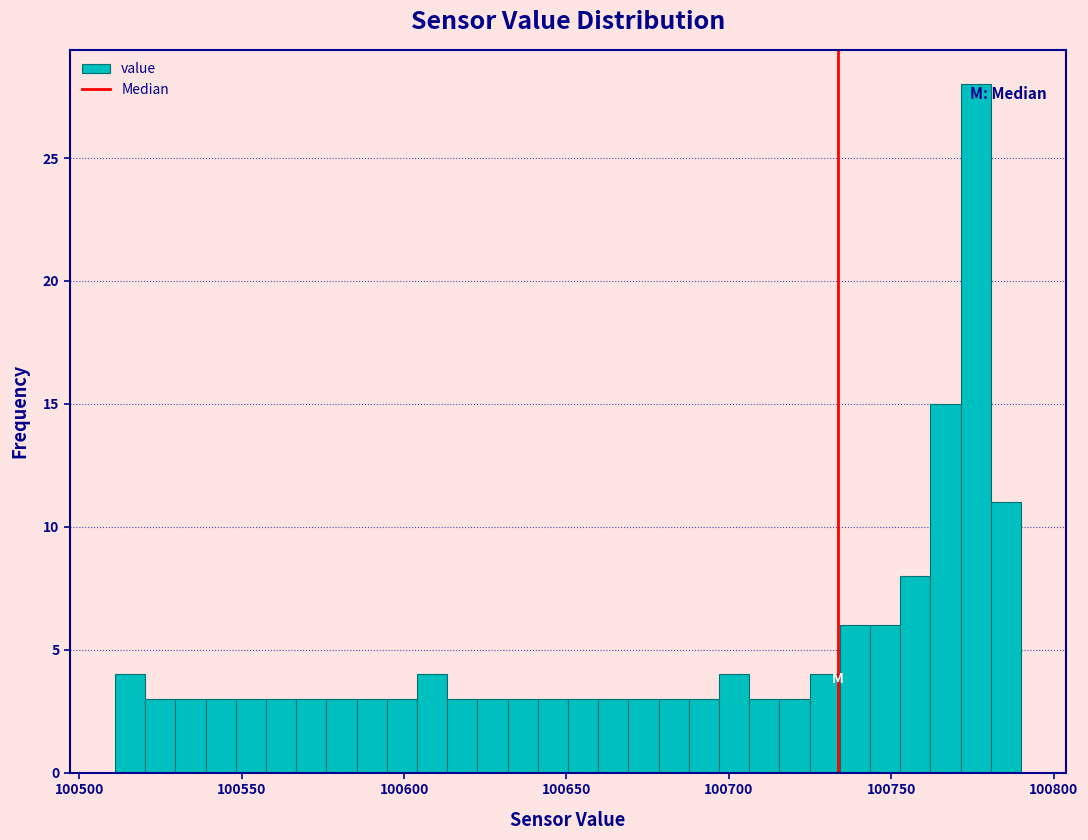

Around what value on the x-axis is the tallest bar? Give the approximate position of its centre, as read against the axis.

100775